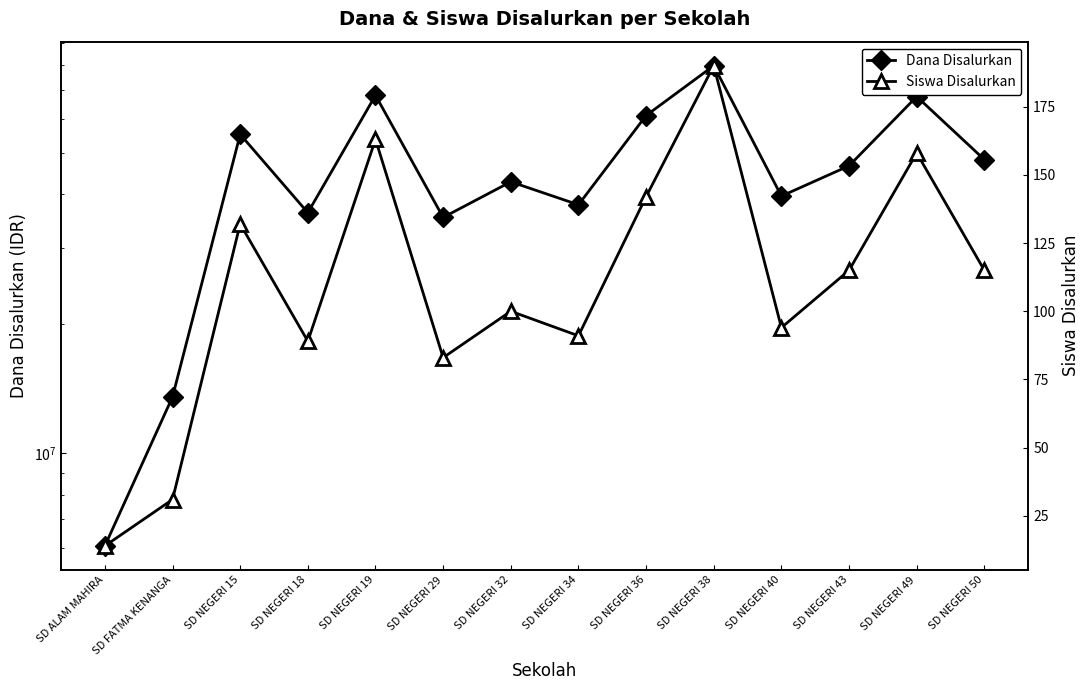

True or false: Siswa Disalurkan and Dana Disalurkan cross at least once.

False